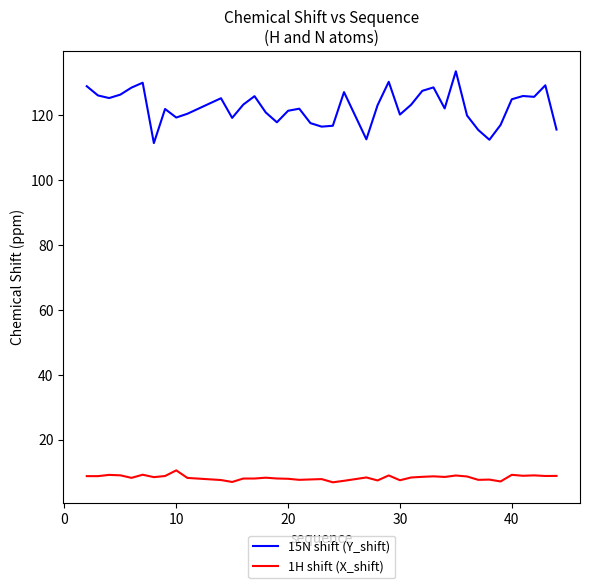

True or false: 15N shift (Y_shift) and 1H shift (X_shift) intersect in this chart.

False